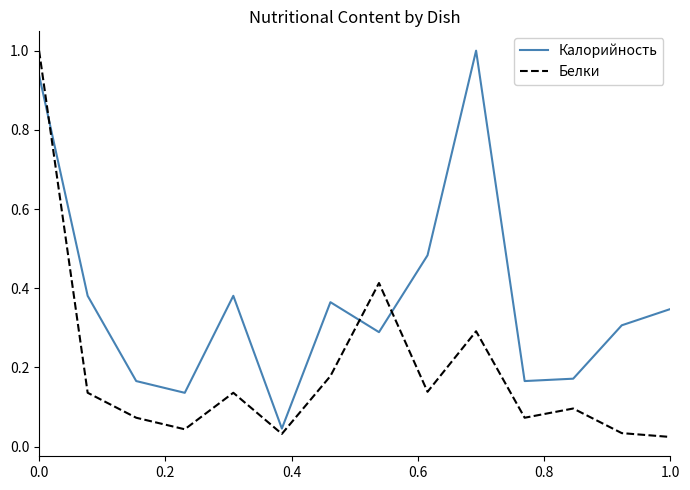

What is the maximum value for Белки?

1.0